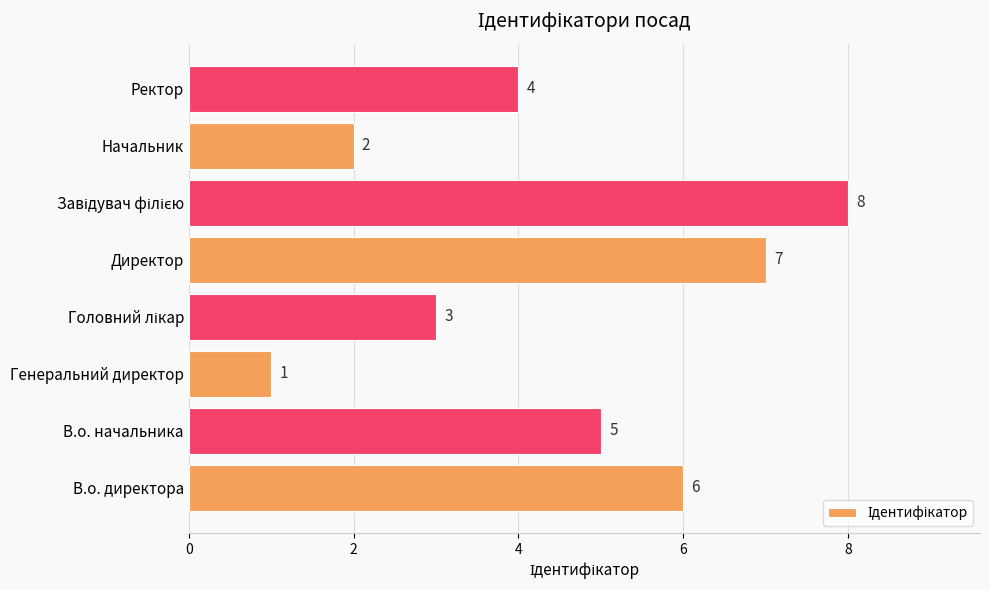

The chart shows a value of 3 at Директор. True or false?

False